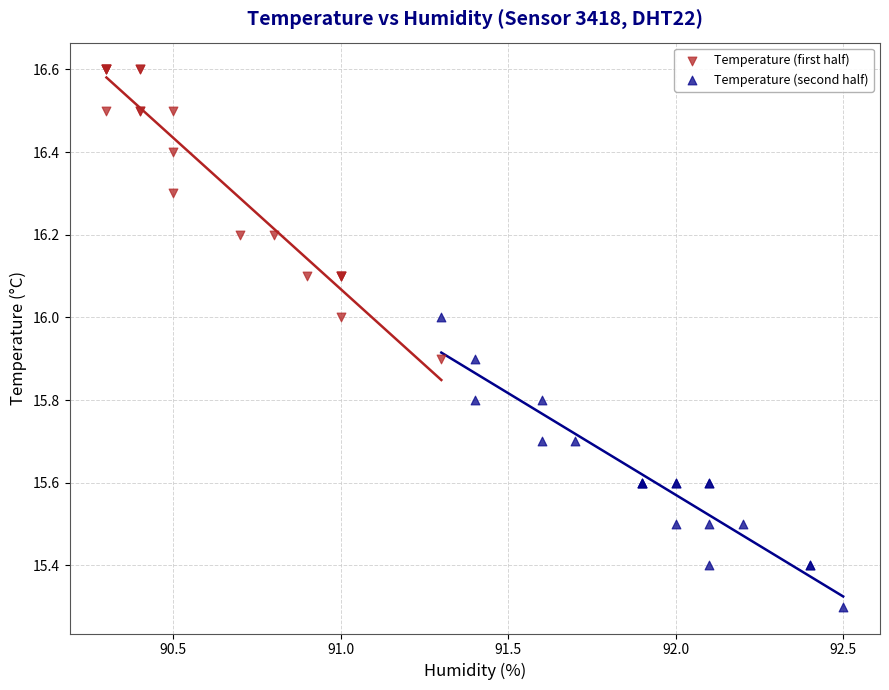

Which series reaches the minimum Y coordinate?

Temperature (second half)